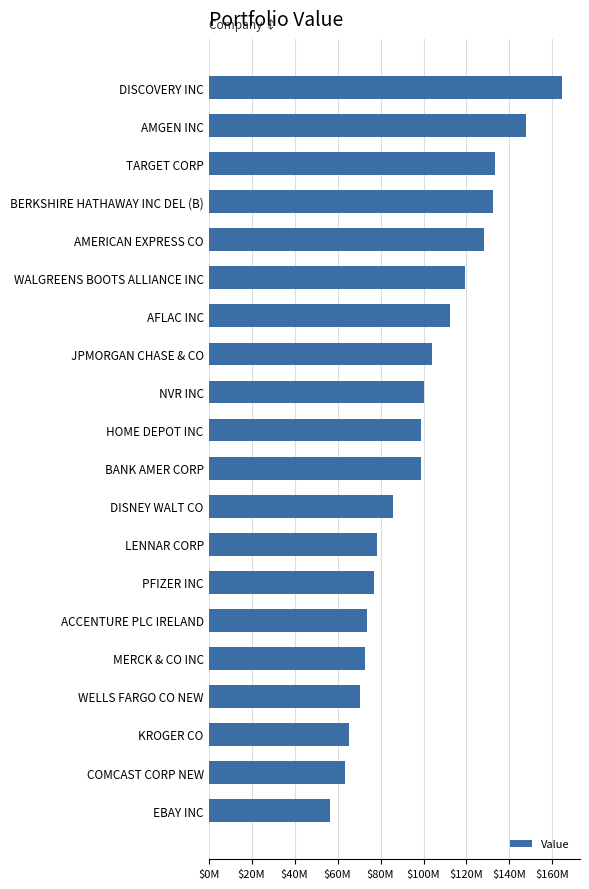

At which label is the value closest to 110548000?

AFLAC INC